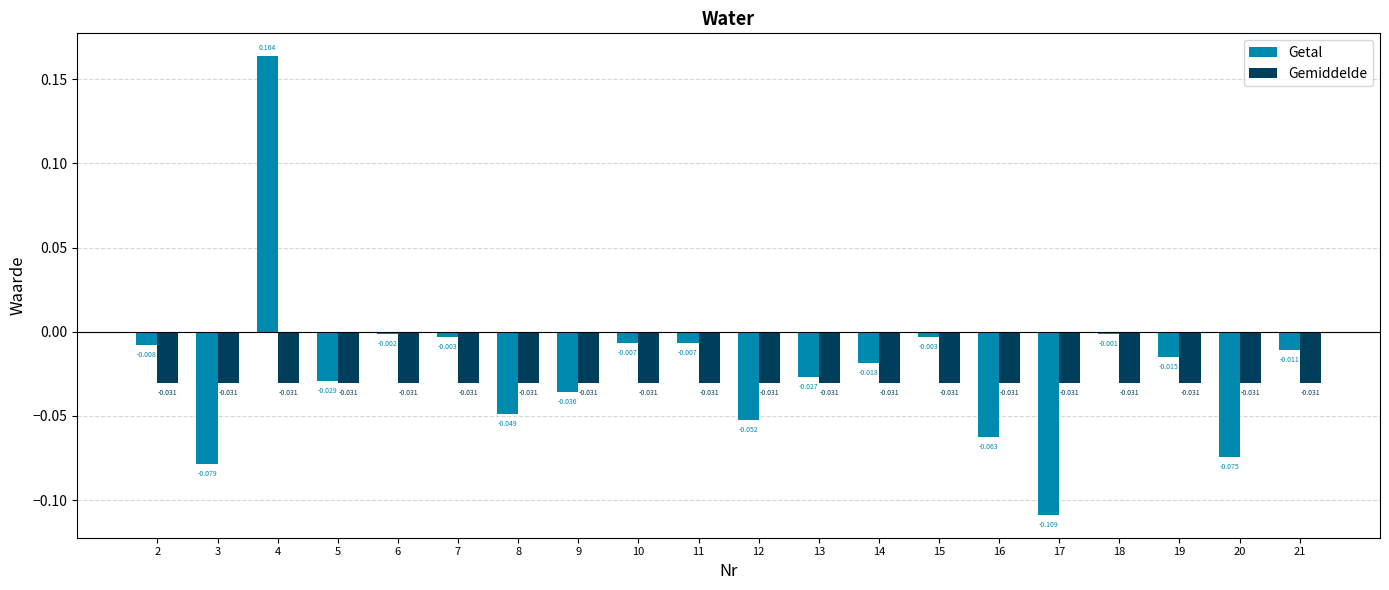

Between 2 and 14, which series saw the biggest shift?

Getal